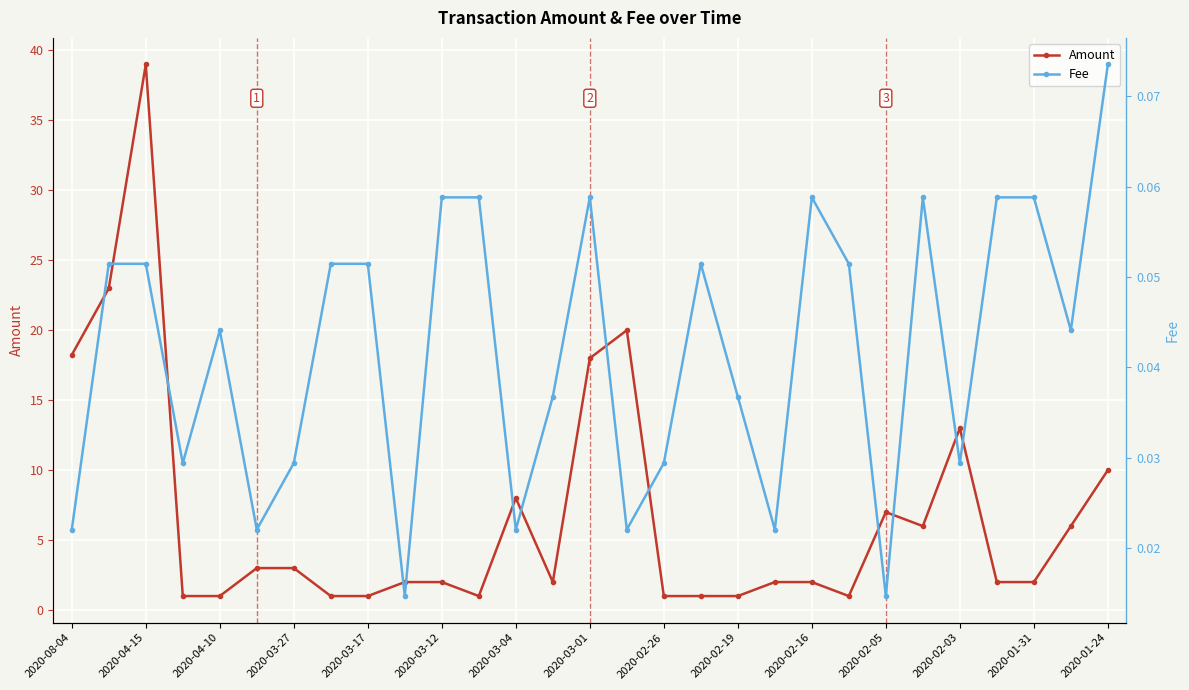

True or false: Amount has a value of 13.0 at 2020-02-03.

True